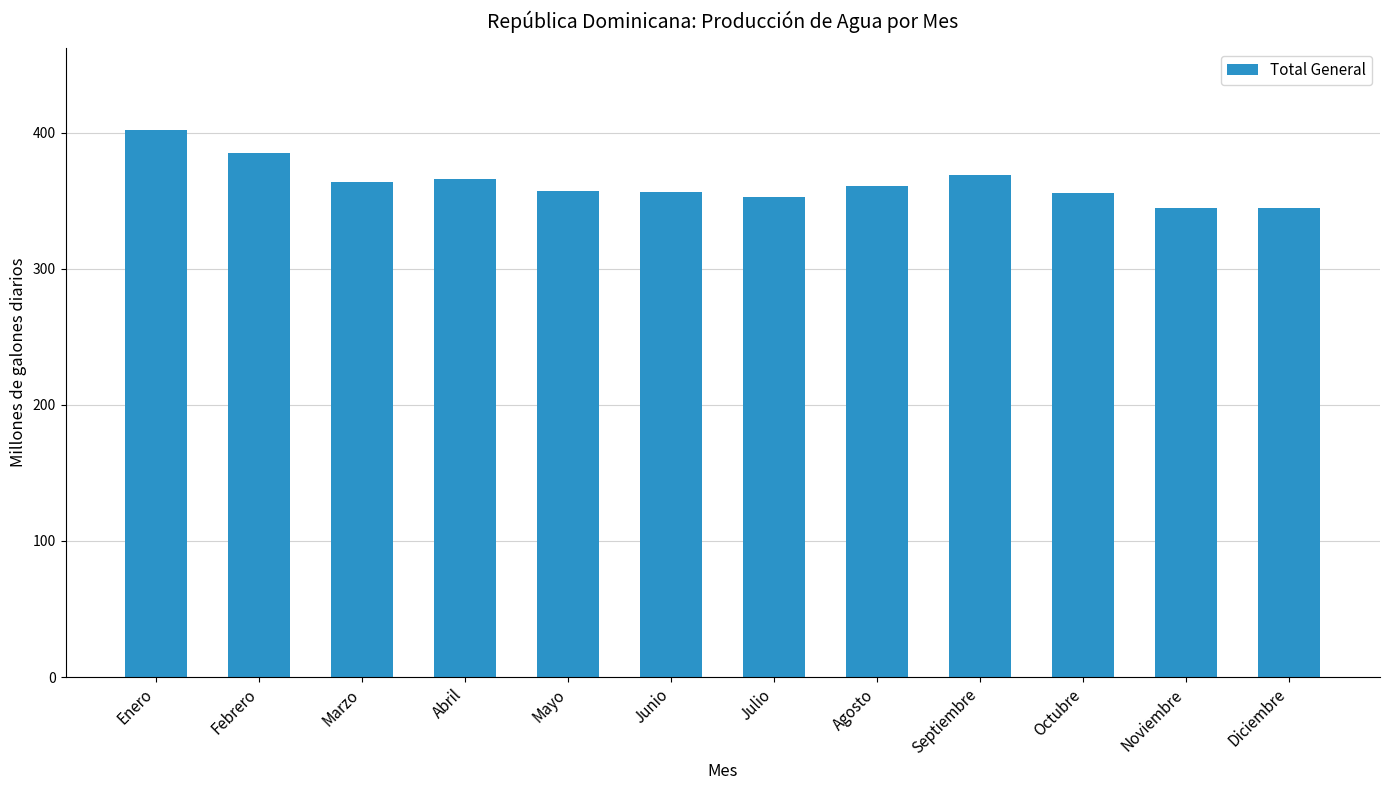

Read the value at Mayo.

357.1